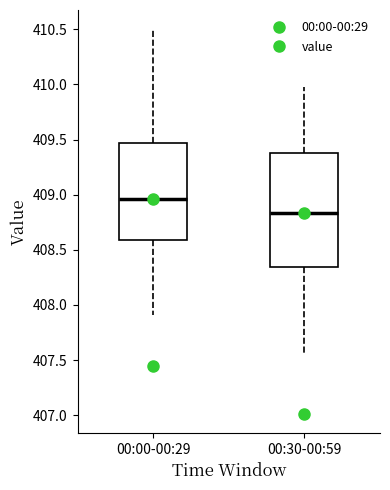

Comparing the boxes themselves (not the whiskers), which one is the tallest?

00:30-00:59